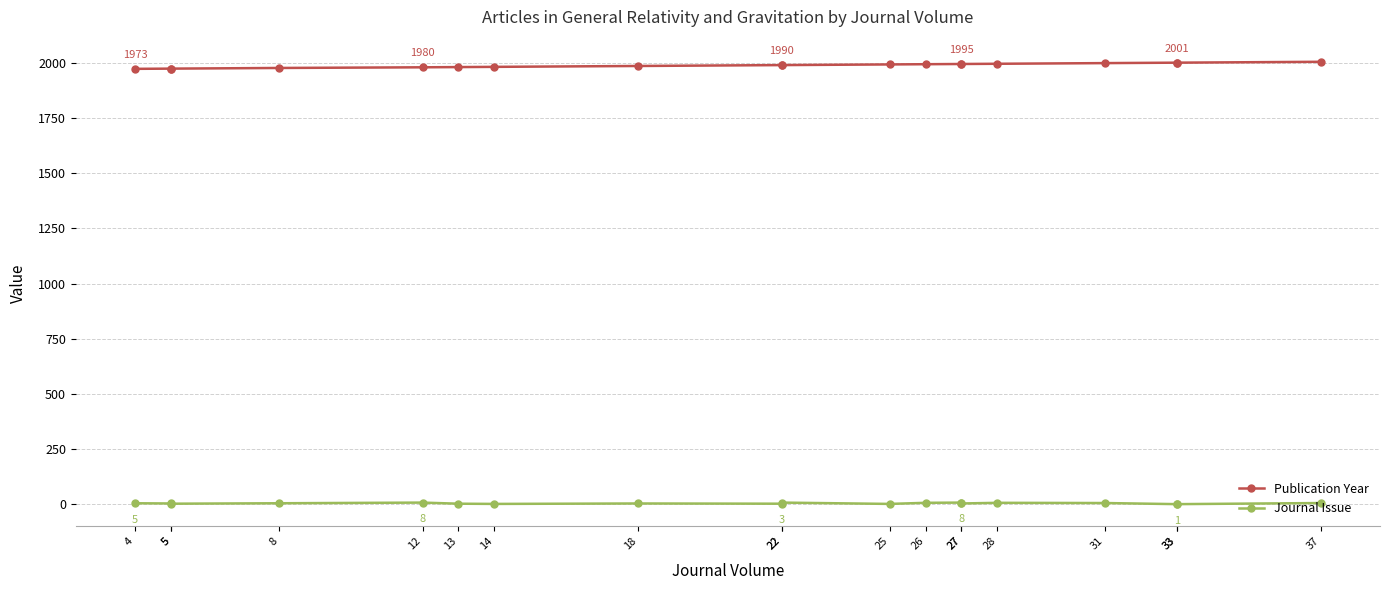

What are all the series names shown in the legend?

Publication Year, Journal Issue